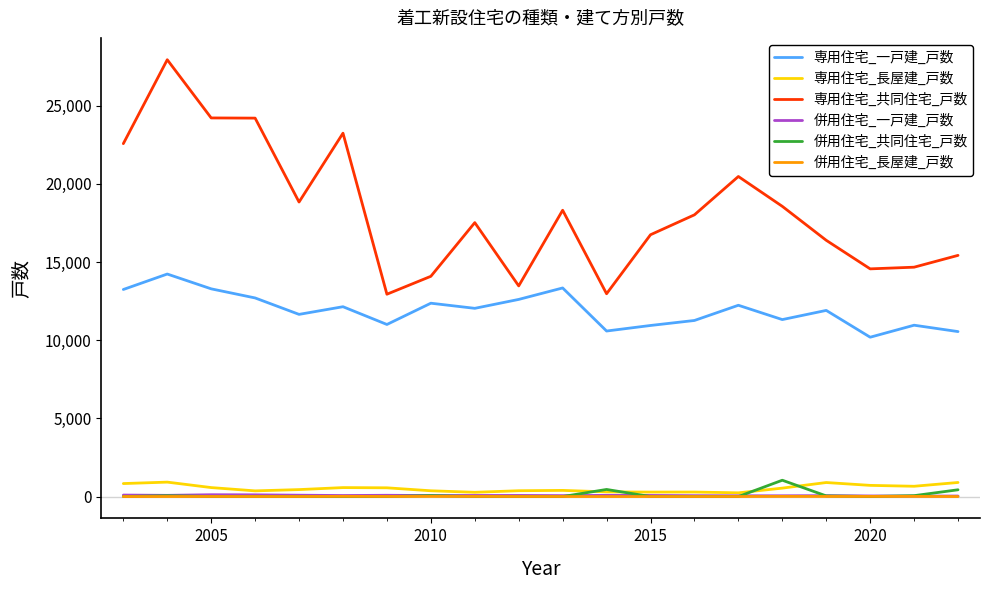

Which series has the largest range (max minus min)?

専用住宅_共同住宅_戸数